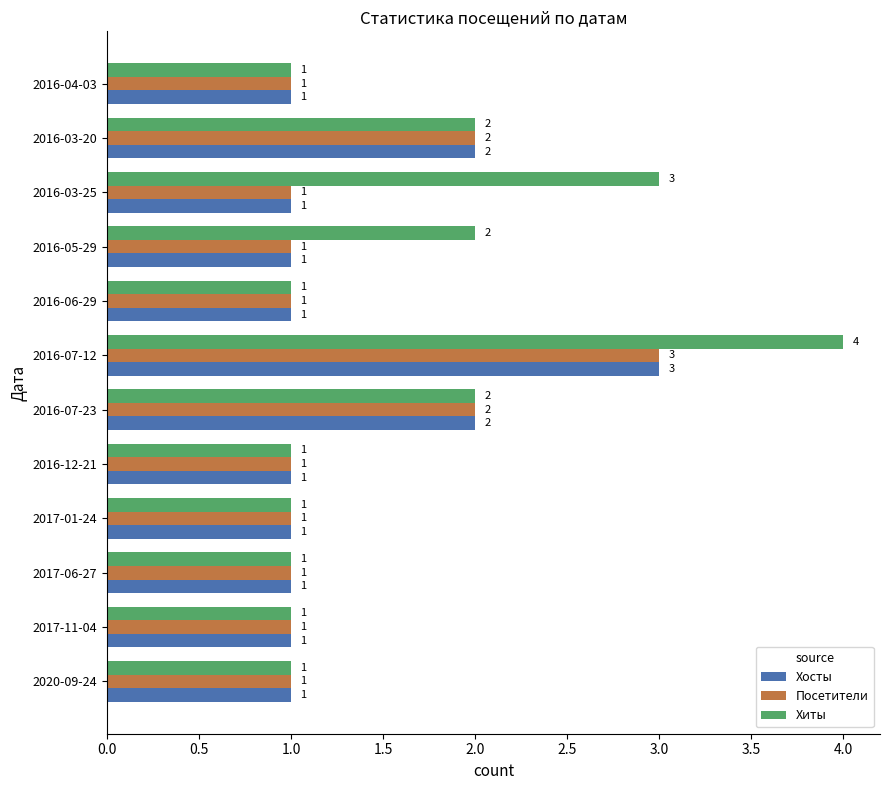

Which category has the highest value across all series?

2016-07-12